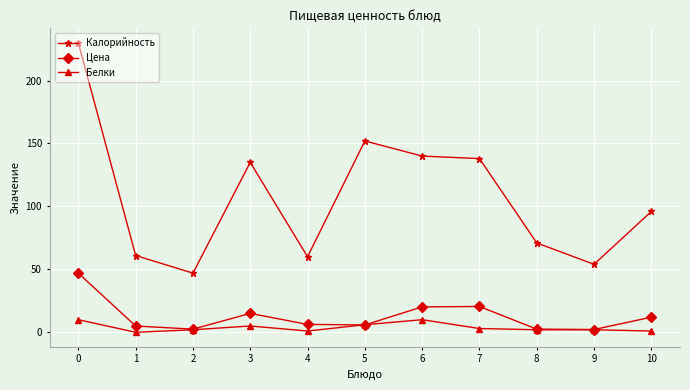

True or false: Калорийность and Цена intersect in this chart.

False